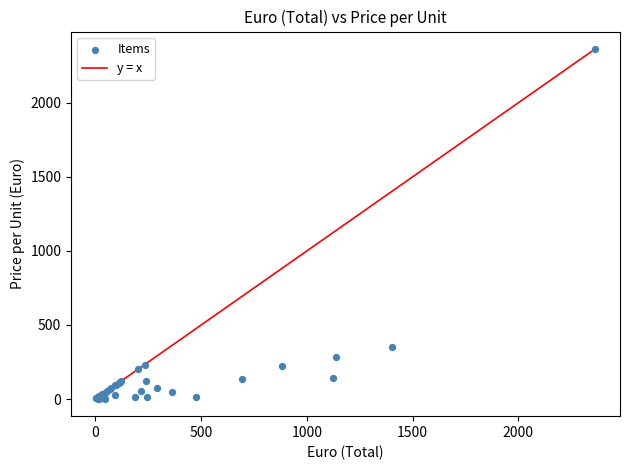

What Y value in the scatter plot is closest to 1182?

350.9